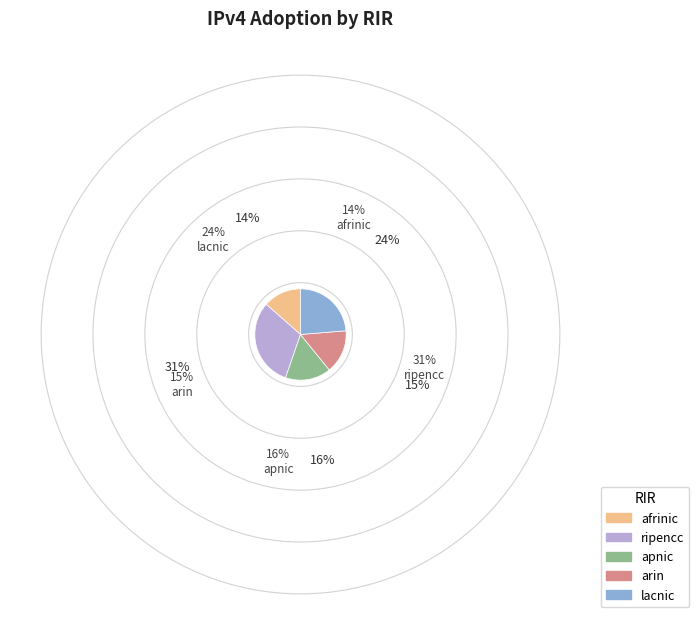

How many slices are in this pie chart?

5